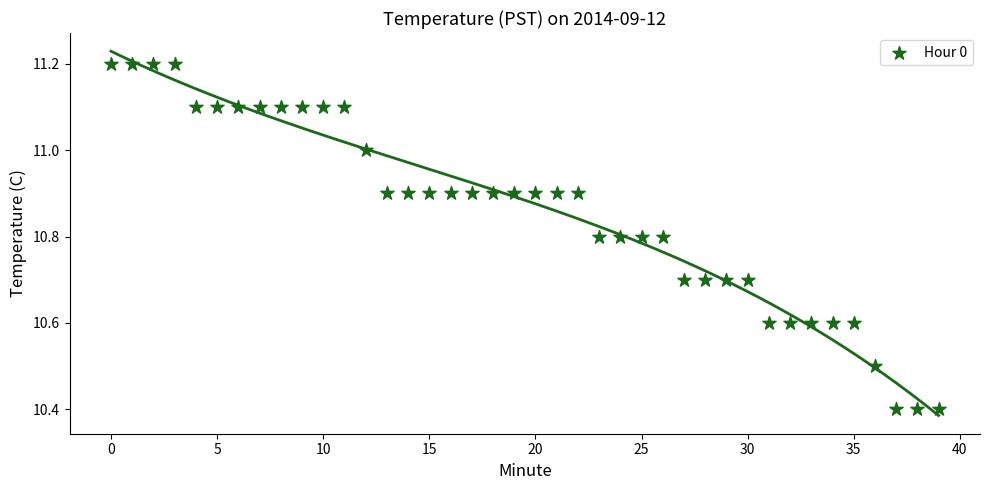

What is the range of Y values (max minus min)?

0.8